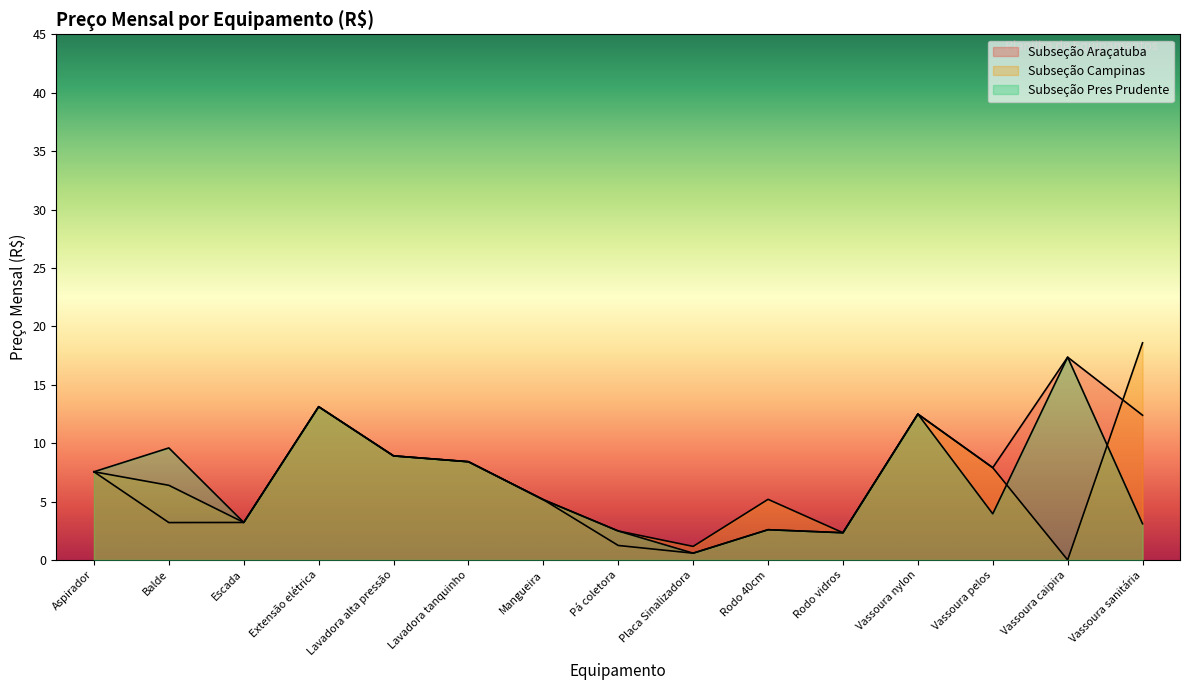

Rank the series by their maximum value, from highest to lowest.

Subseção Campinas, Subseção Araçatuba, Subseção Pres Prudente